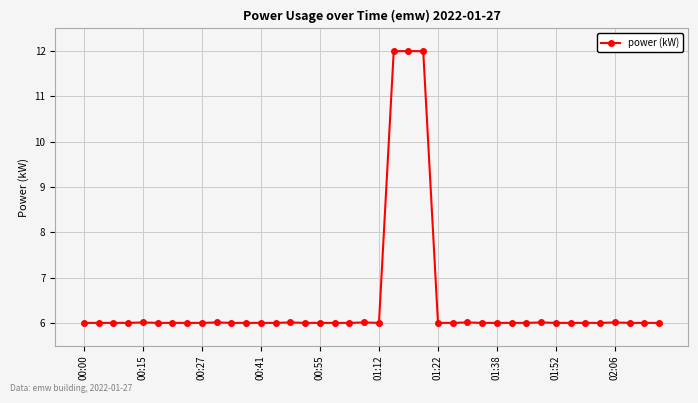

True or false: there are more than 2 points higher than both neighbors.

True